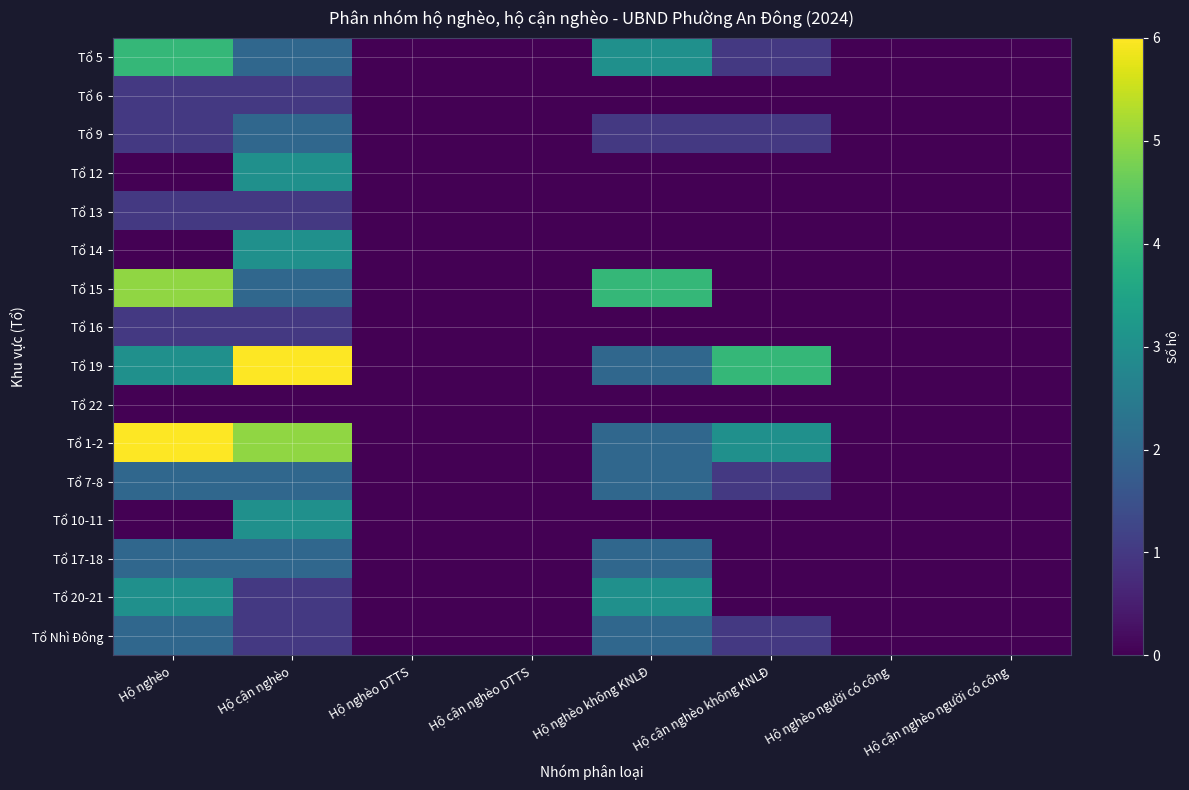

At which category is the sum across all series the highest?

Hộ cận nghèo